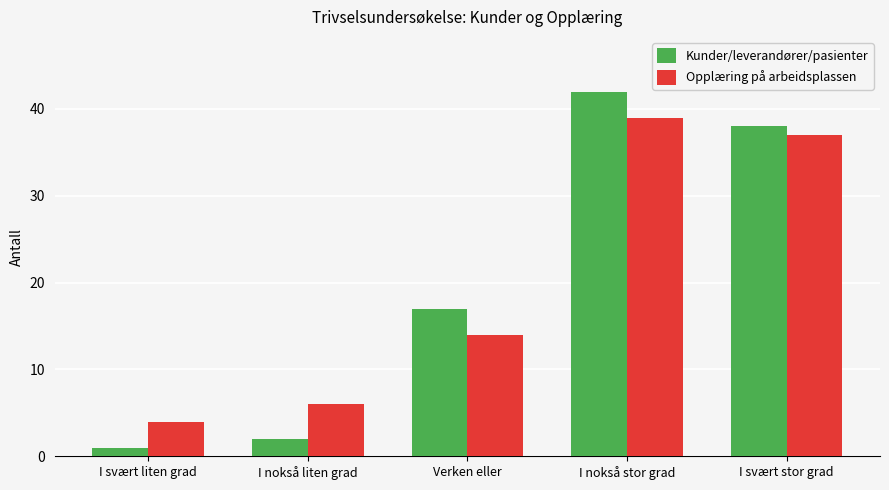

How many categories are shown in the chart?

5